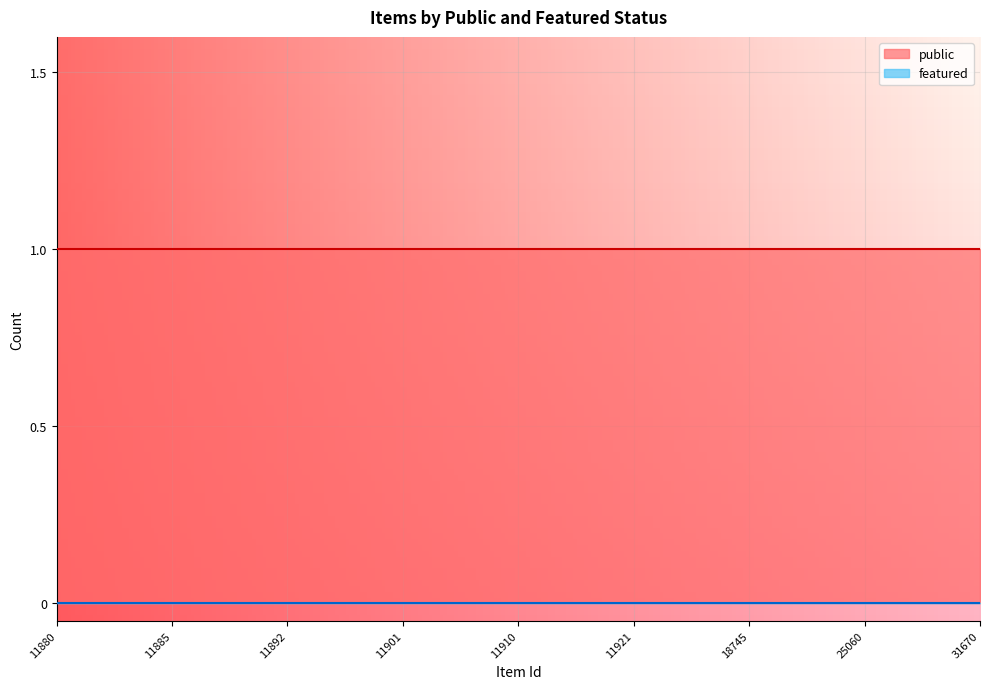

Which category has the lowest value in the featured series?

31670